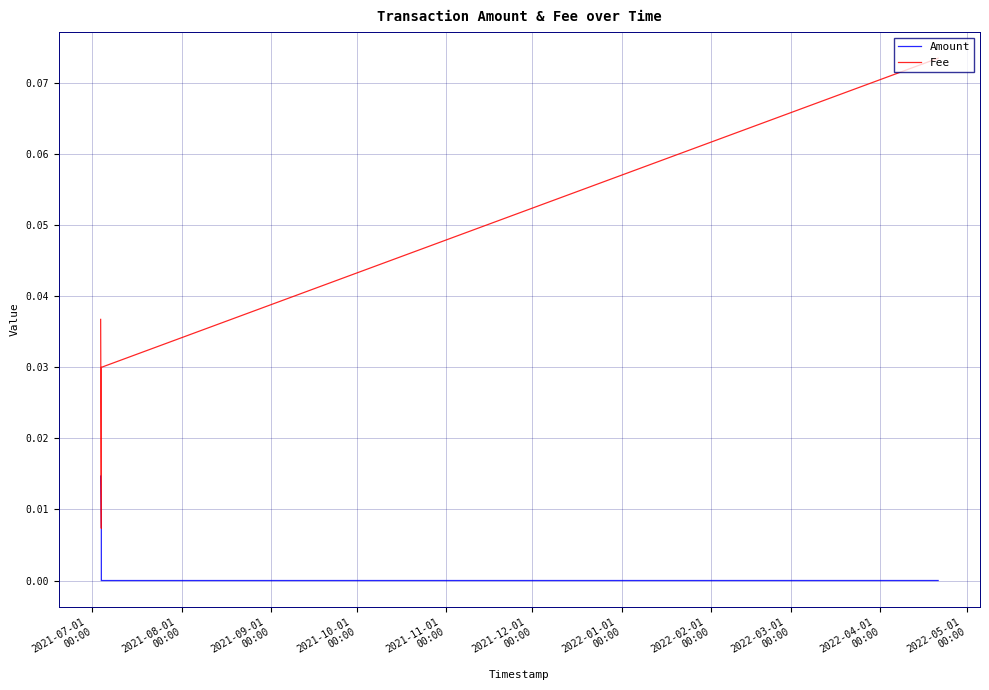

How many values in the Amount series exceed 0?

4